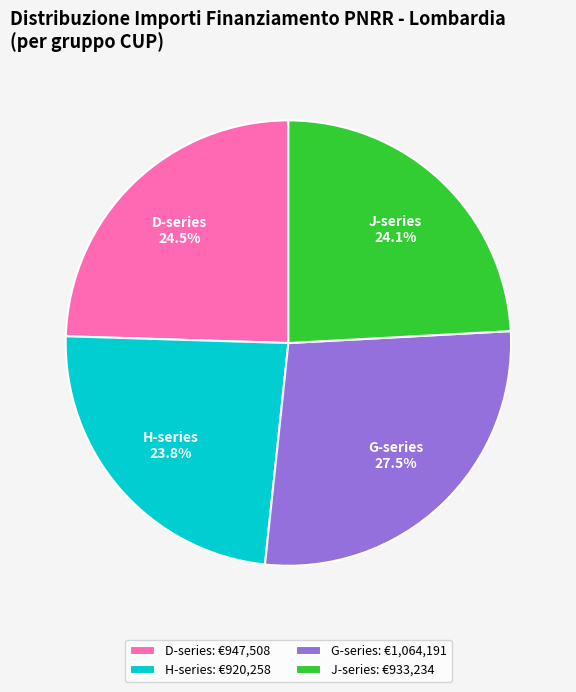

How much of the chart is everything except D-series?

75.5%